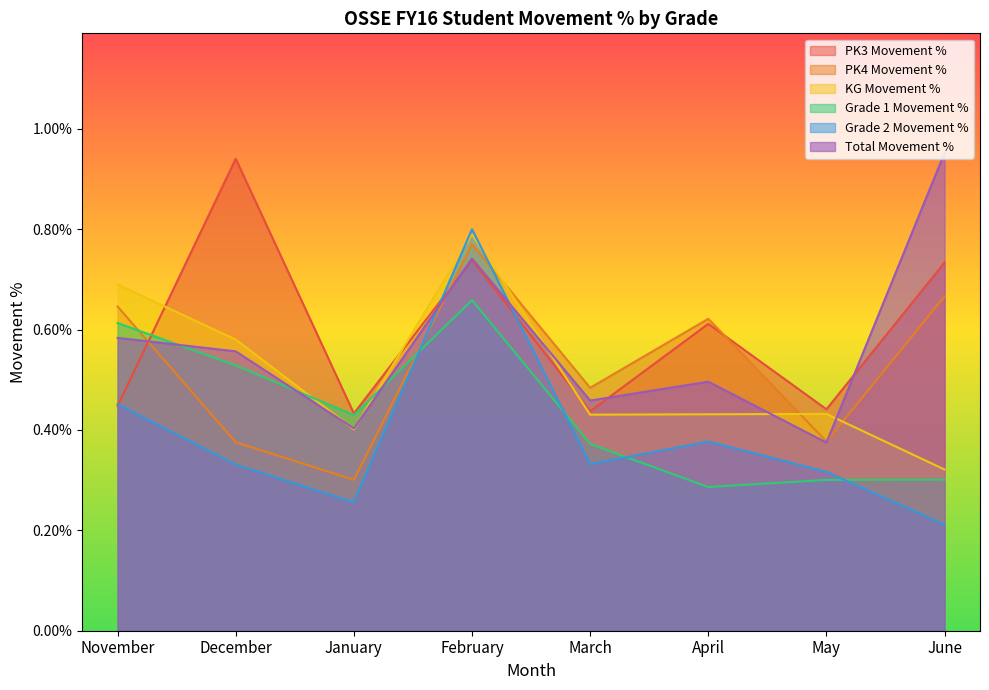

Reading left to right, list all the values displayed in this chart.

PK3 Movement %: 0.0	0.0	0.0	0.0	0.0	0.0	0.0	0.0
PK4 Movement %: 0.0	0.0	0.0	0.0	0.0	0.0	0.0	0.0
KG Movement %: 0.0	0.0	0.0	0.0	0.0	0.0	0.0	0.0
Grade 1 Movement %: 0.0	0.0	0.0	0.0	0.0	0.0	0.0	0.0
Grade 2 Movement %: 0.0	0.0	0.0	0.0	0.0	0.0	0.0	0.0
Total Movement %: 0.0	0.0	0.0	0.0	0.0	0.0	0.0	0.0